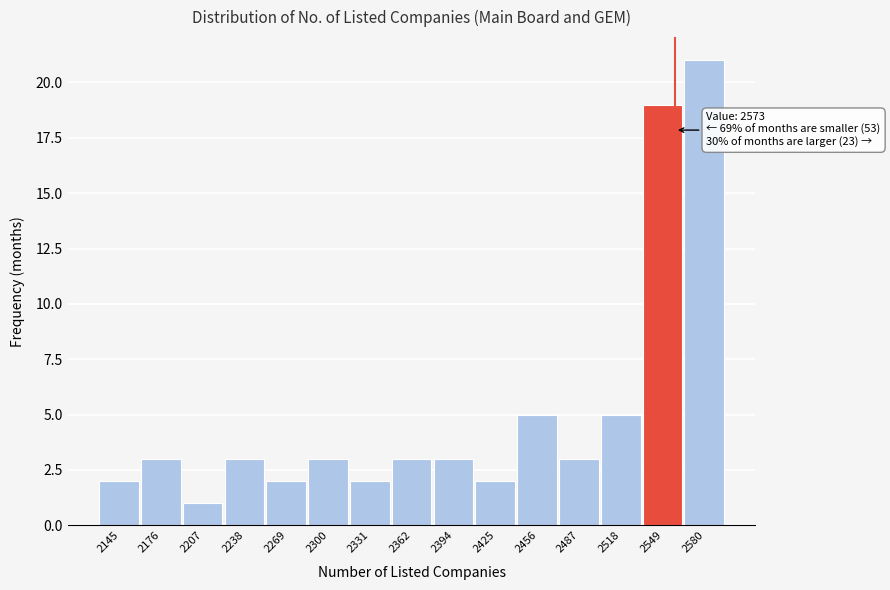

Reading left to right, list all the values displayed in this chart.

2145=2	2176=3	2207=1	2238=3	2269=2	2300=3	2331=2	2362=3	2394=3	2425=2	2456=5	2487=3	2518=5	2549=19	2580=21